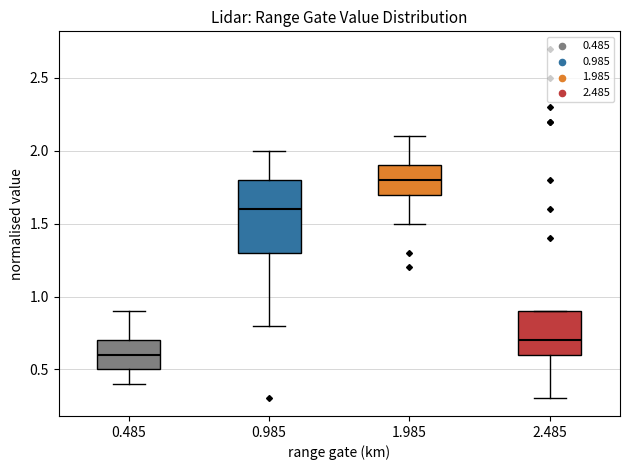

Which box has the lowest median line?

0.485